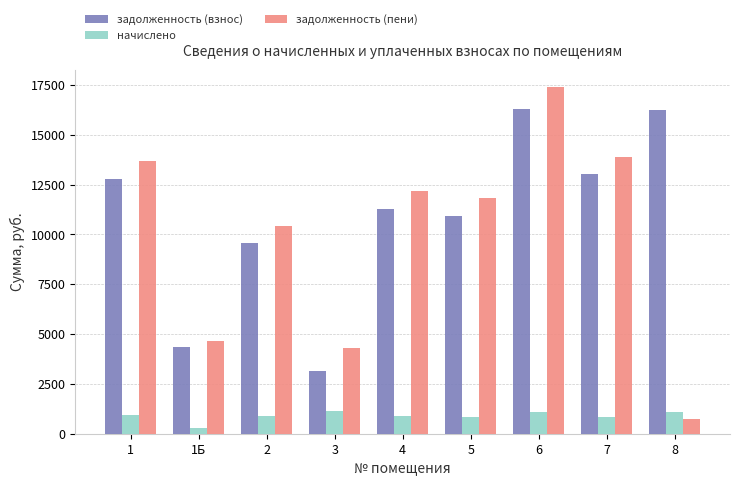

Which series has the widest spread of values?

задолженность (пени)